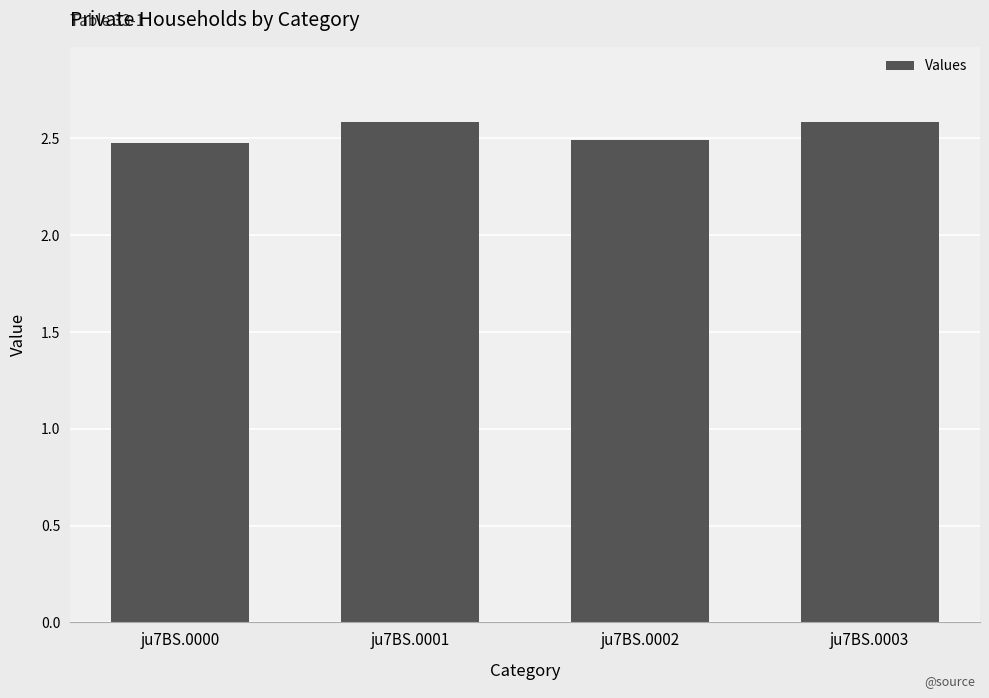

Reading left to right, transcribe all the data shown in this chart.

ju7BS.0000=2.5	ju7BS.0001=2.6	ju7BS.0002=2.5	ju7BS.0003=2.6